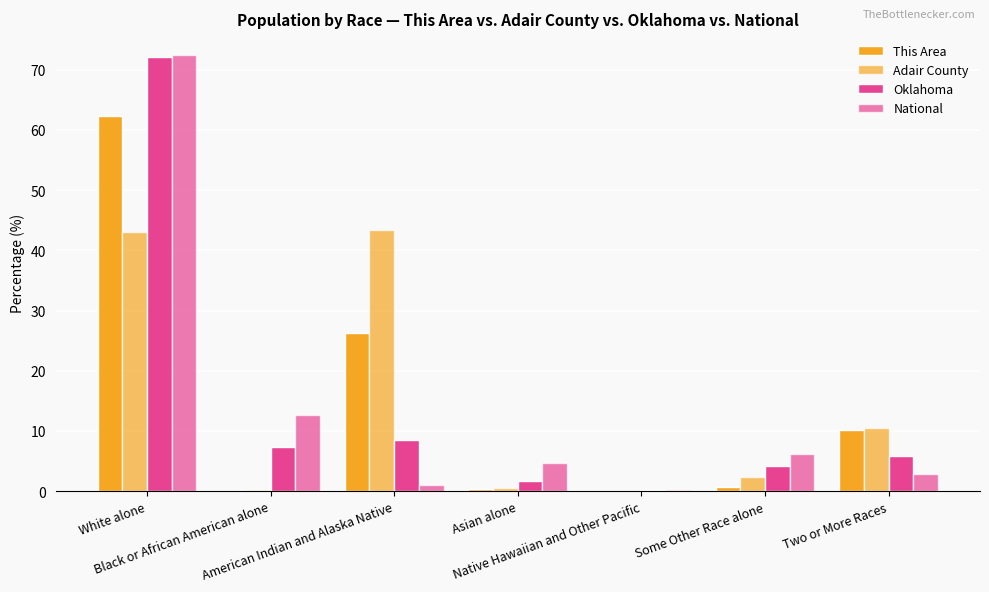

Count the number of data series in this chart.

4